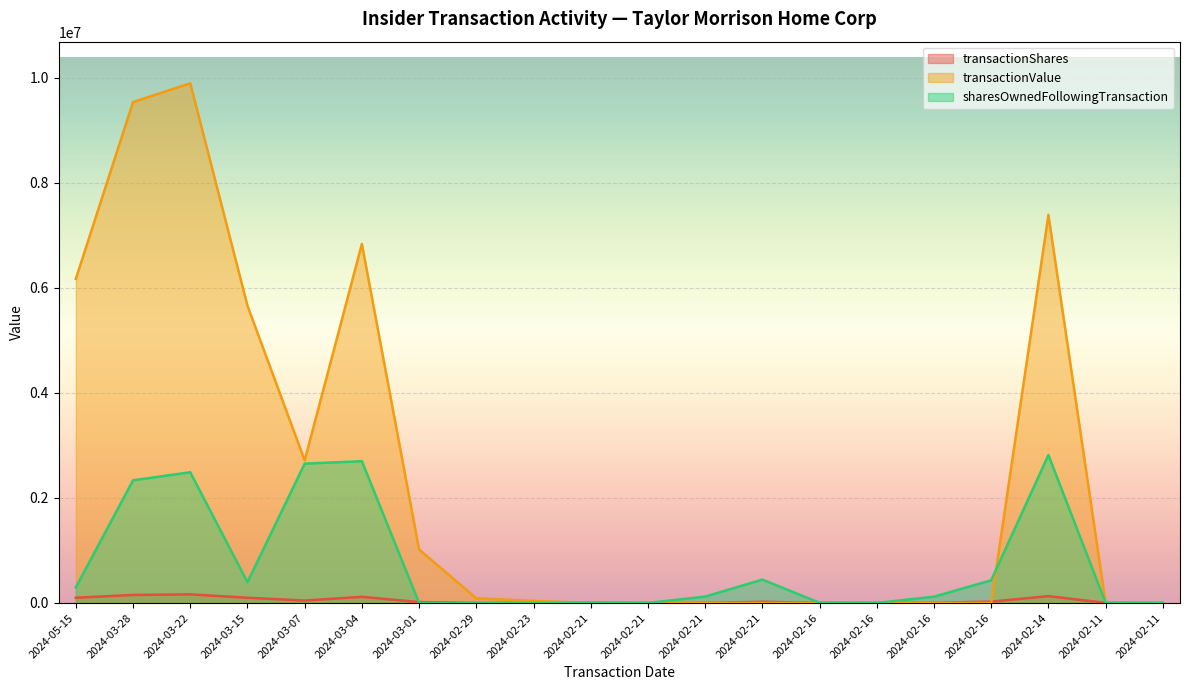

Read the sharesOwnedFollowingTransaction value at 2024-02-21.

724